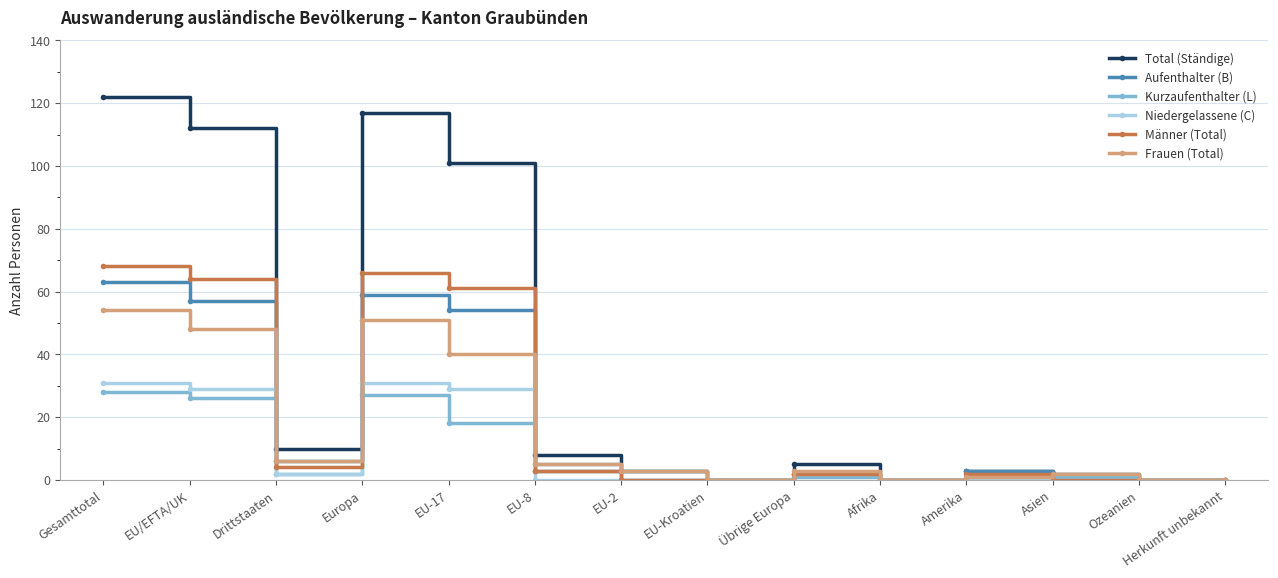

What is the difference between the highest and lowest values at EU-8?

8